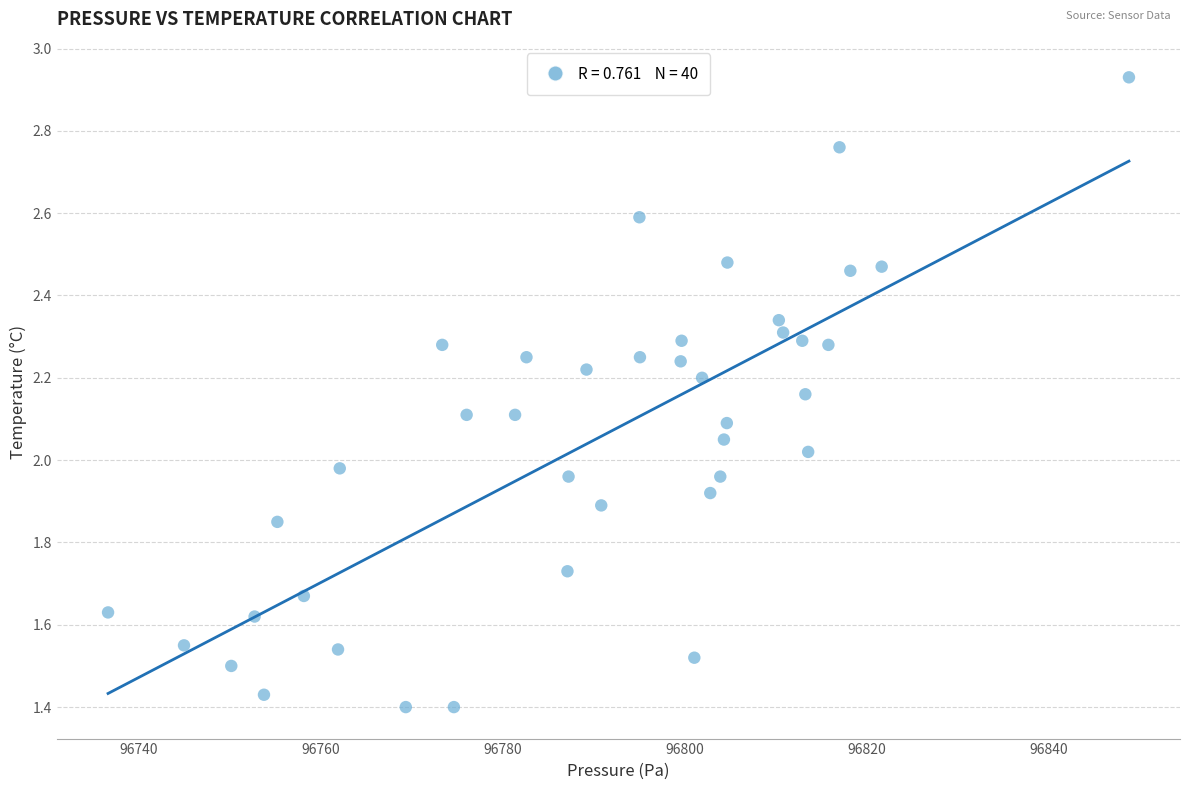

What is the range of X values (max minus min)?

112.1